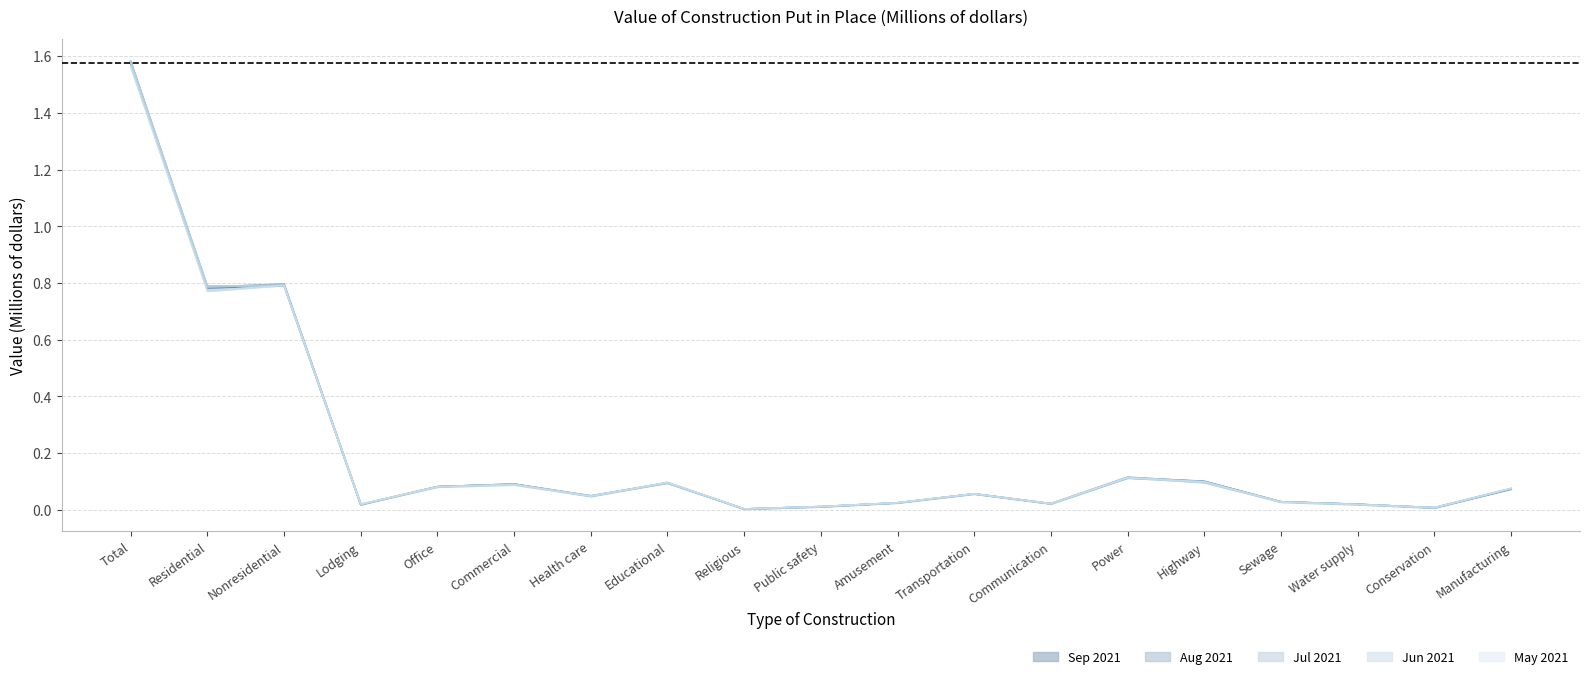

Is the value of Jul 2021 at Health care greater than the value of Aug 2021 at Transportation?

No